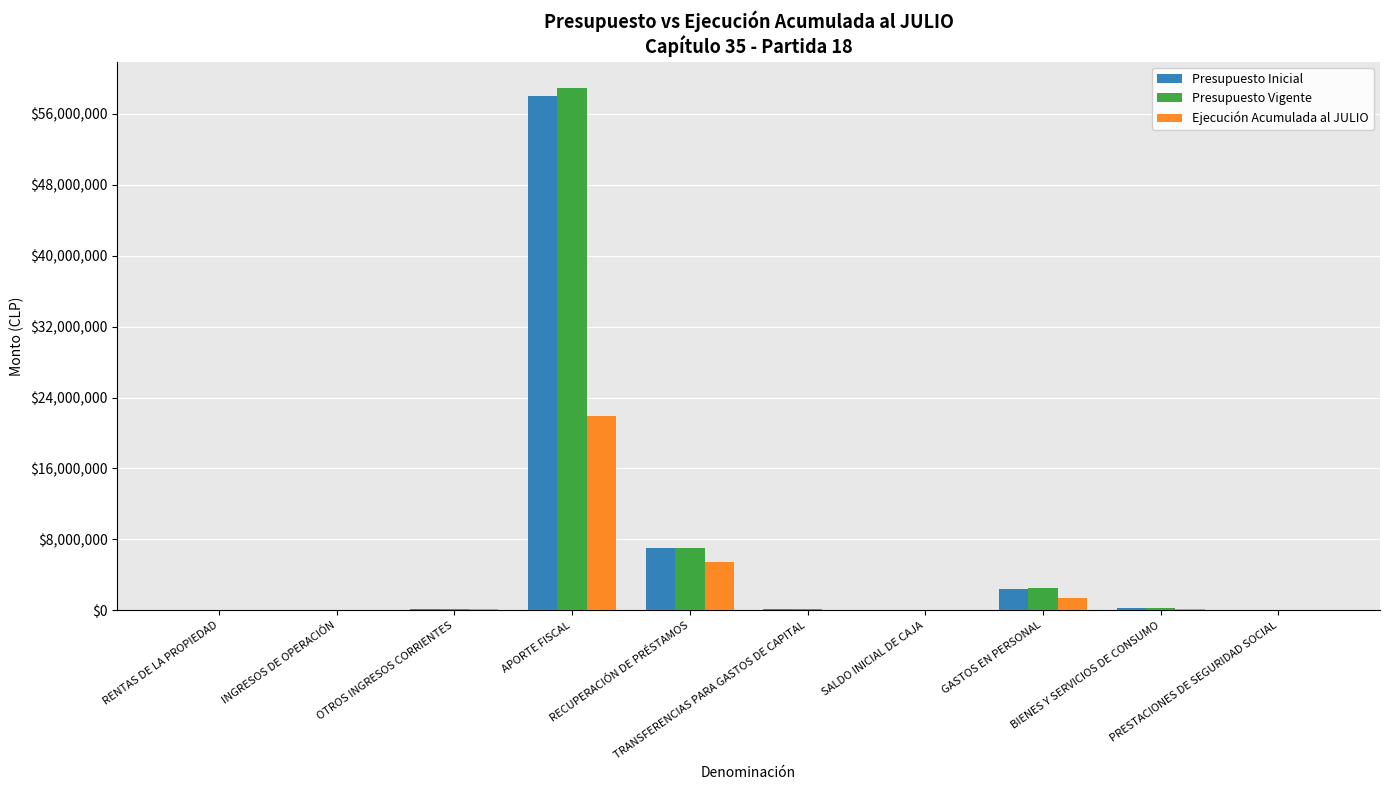

Where does the Presupuesto Vigente series first go above 112480?

APORTE FISCAL